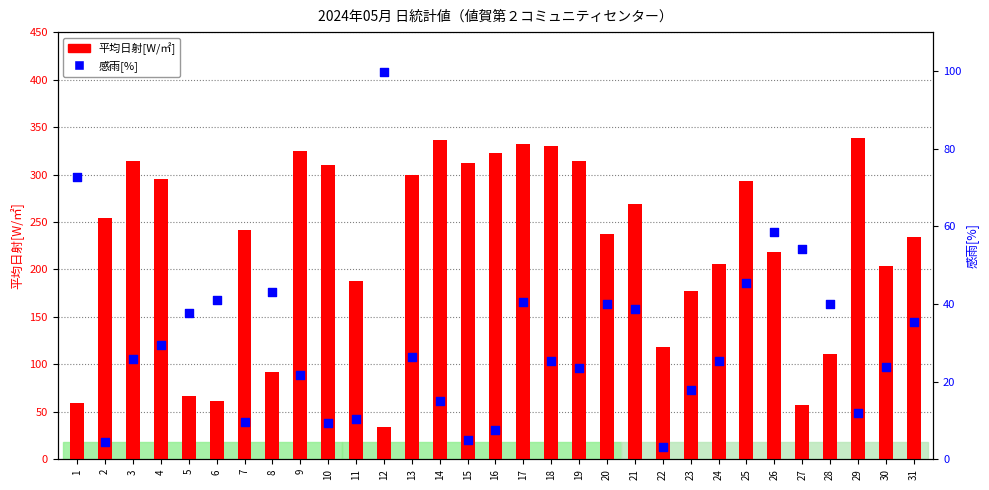

What are all the series names shown in the legend?

平均日射[W/㎡], 感雨[%]